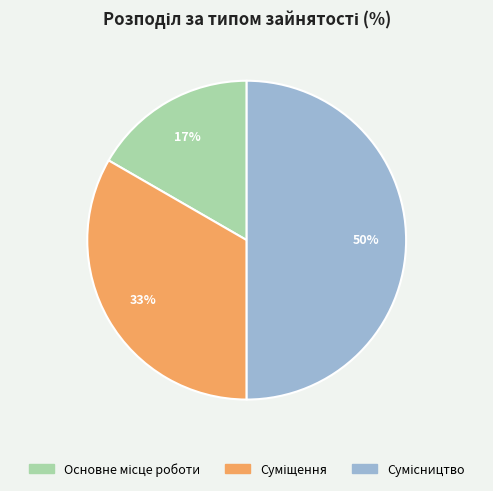

To the nearest percent, what is the average slice percentage?

33%